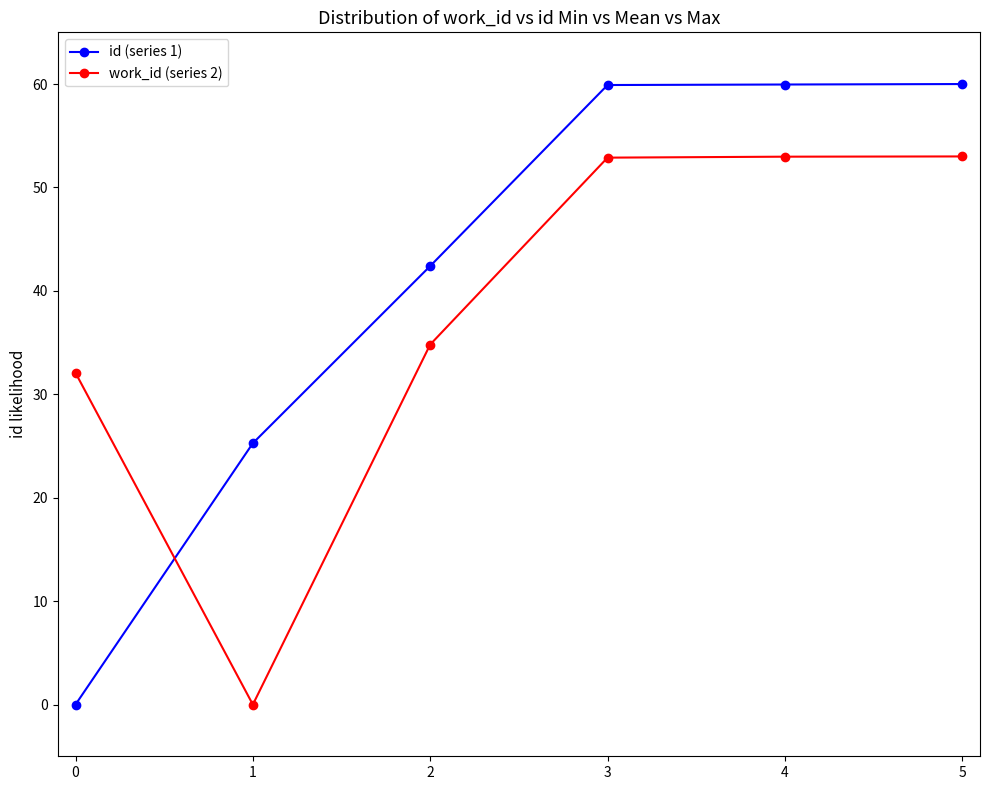

What is the value of the id (series 1) point at the 4th from the left?

59.9